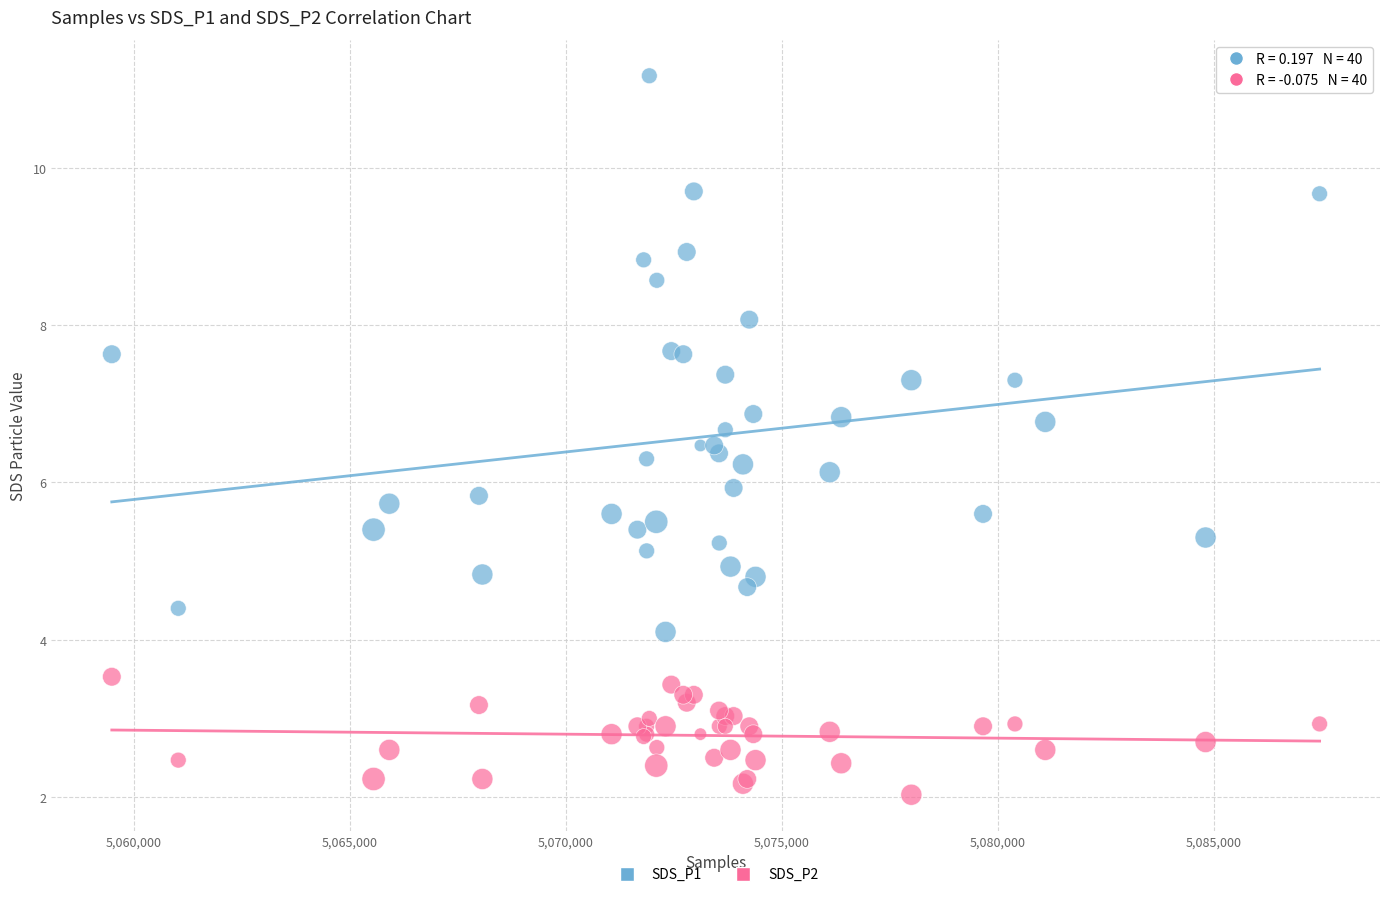

Which series reaches the maximum Y coordinate?

SDS_P1